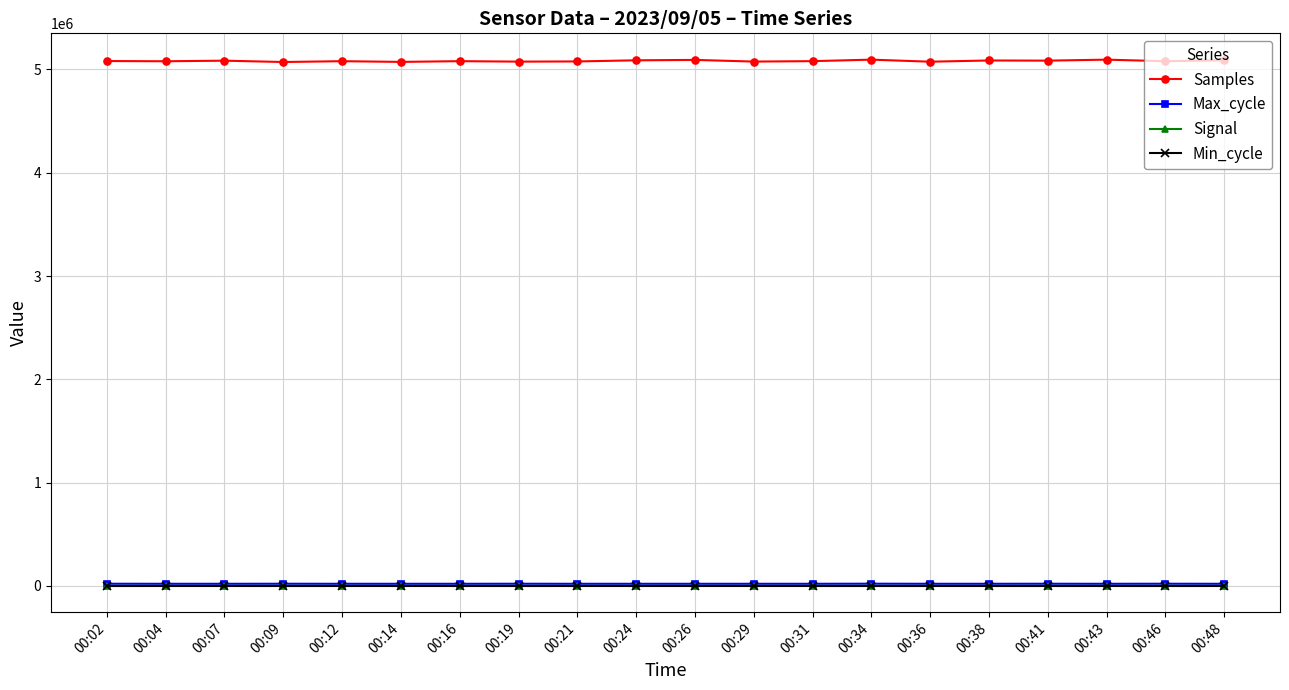

In Max_cycle, how many points are higher than both neighbors (excluding endpoints)?

6